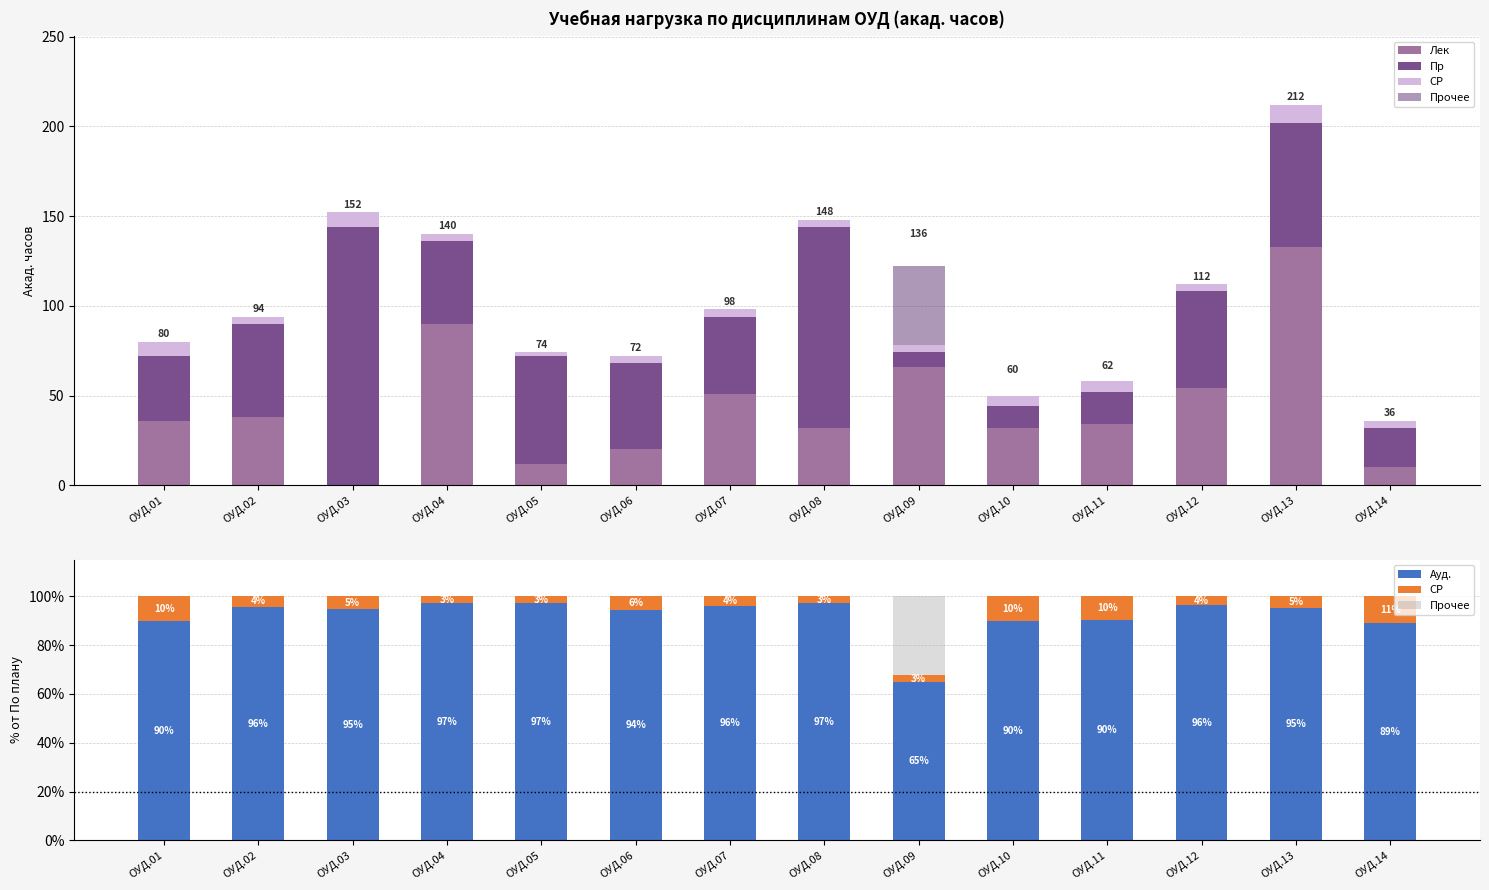

Where does the СР series first go above 4?

ОУД.01